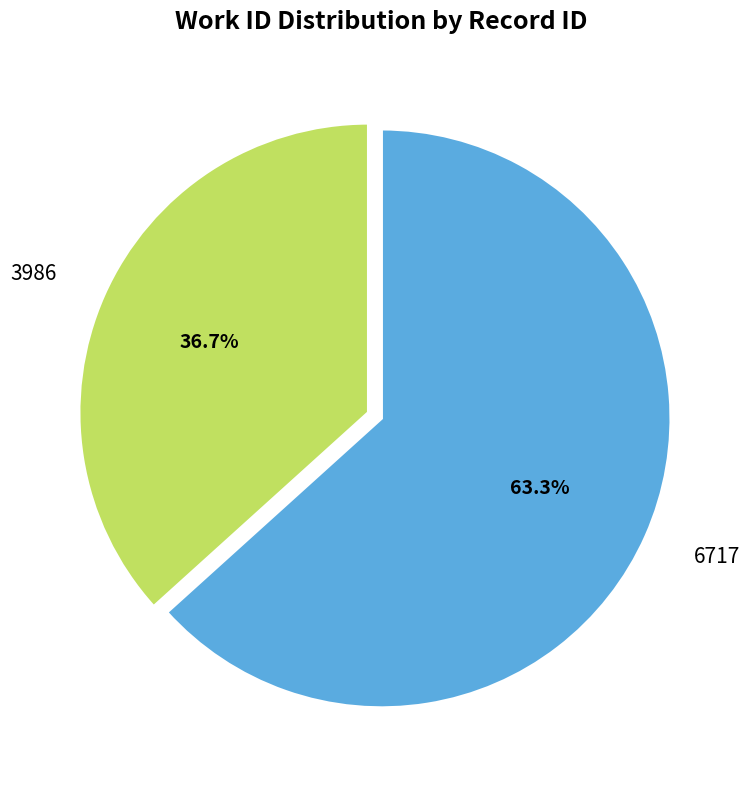

Which category has the biggest portion of the pie?

6717